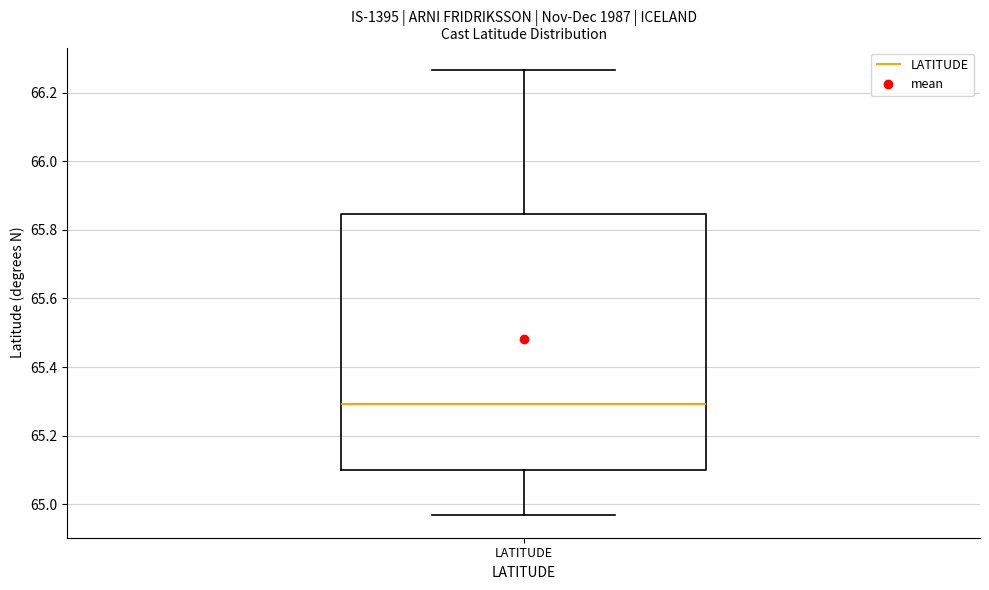

Transcribe this box plot: give where the median line is, the range the box spans, and where the two whiskers end, as read against the y-axis. The values are not printed on the chart, so give them approximately, as read against the axis.

median 65.30, box 65.10 to 65.84, whiskers 64.96 to 66.26